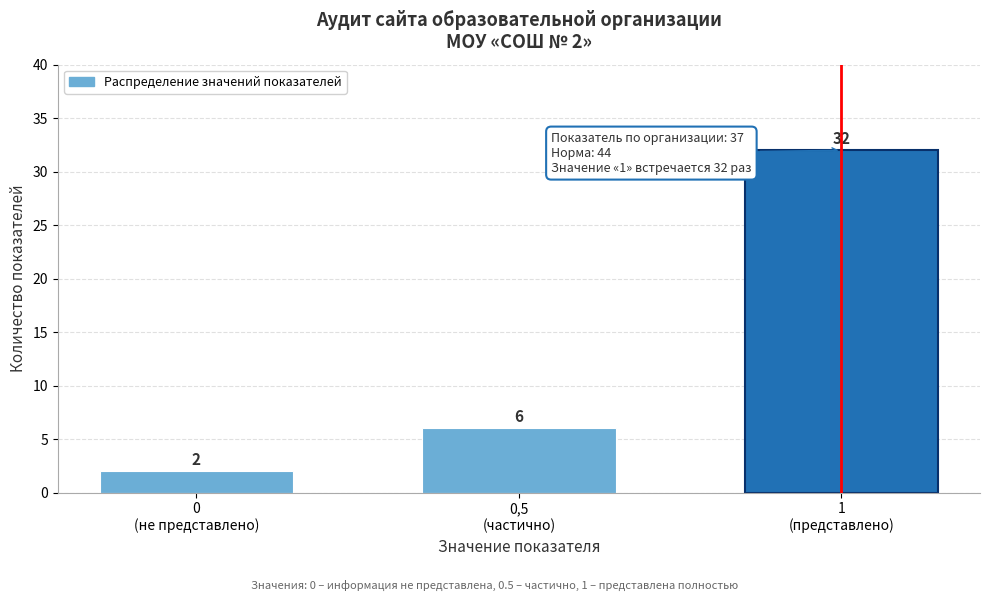

Reading left to right, what are all the values shown in this chart?

2	6	32